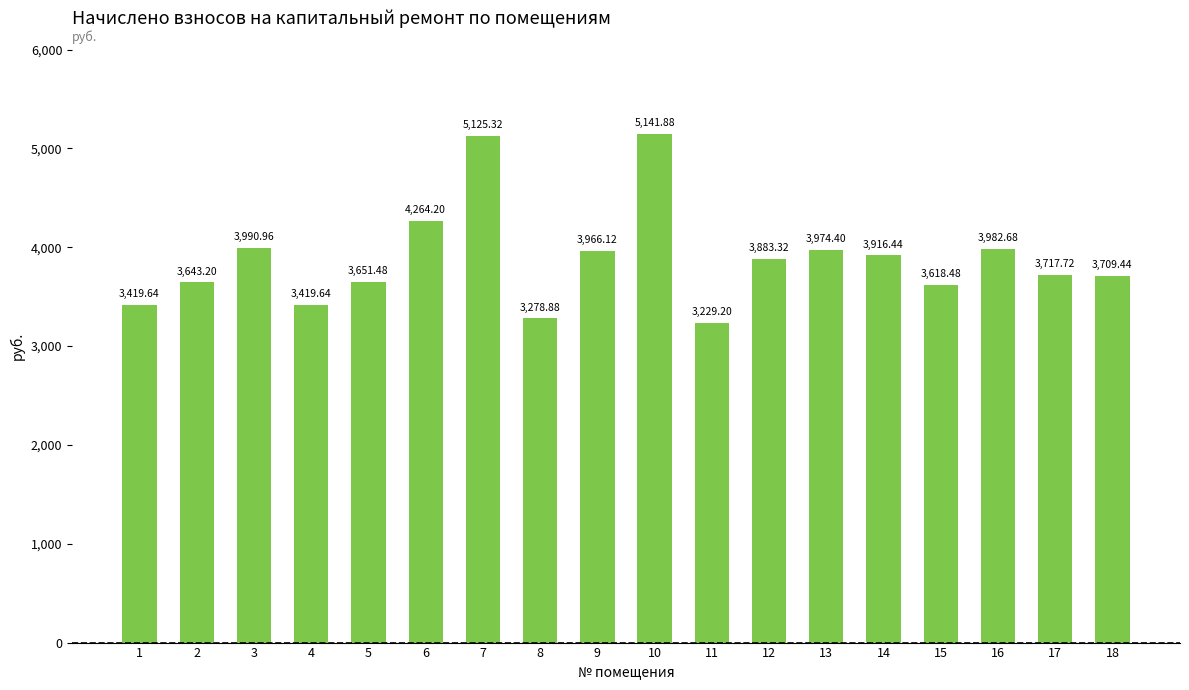

The chart shows a value of 3982.7 at 16. True or false?

True